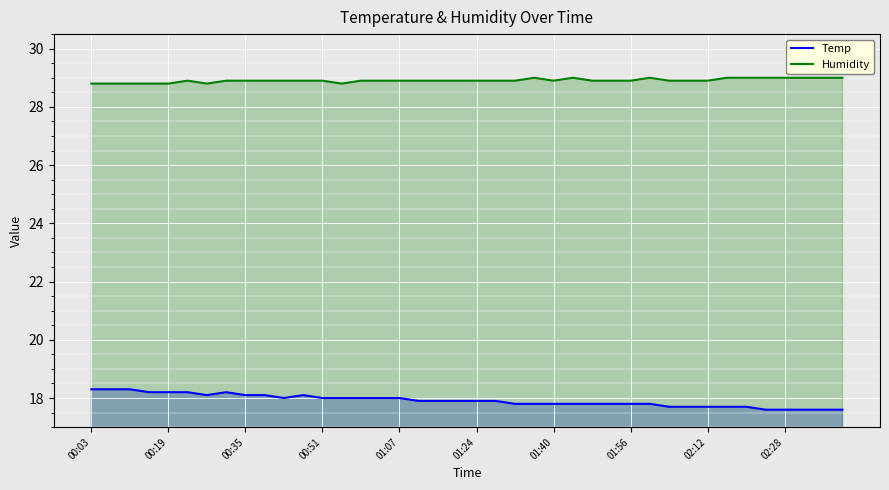

What is the sum of the Humidity values at 22 and 23?

57.9